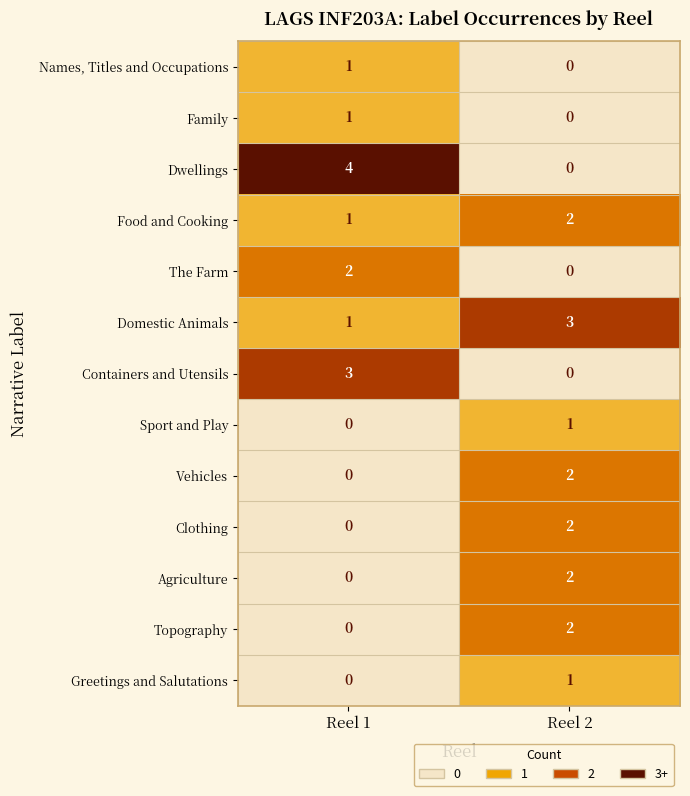

What is the total value across all series at Reel 2?

15